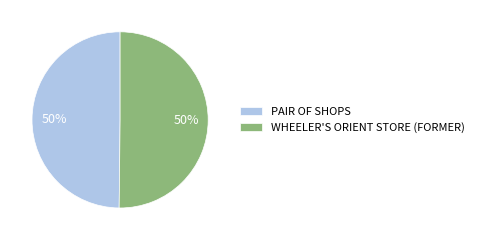

Do WHEELER'S ORIENT STORE (FORMER) and PAIR OF SHOPS together represent more than half of the pie?

Yes